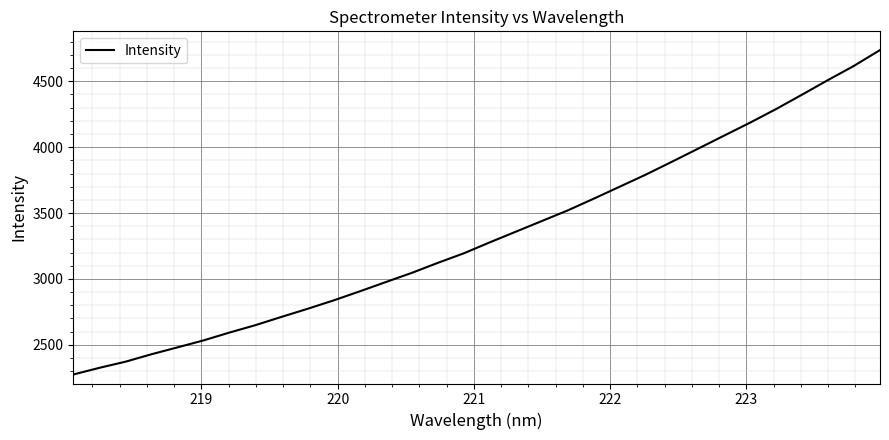

What is the minimum value shown in the chart?

2274.9